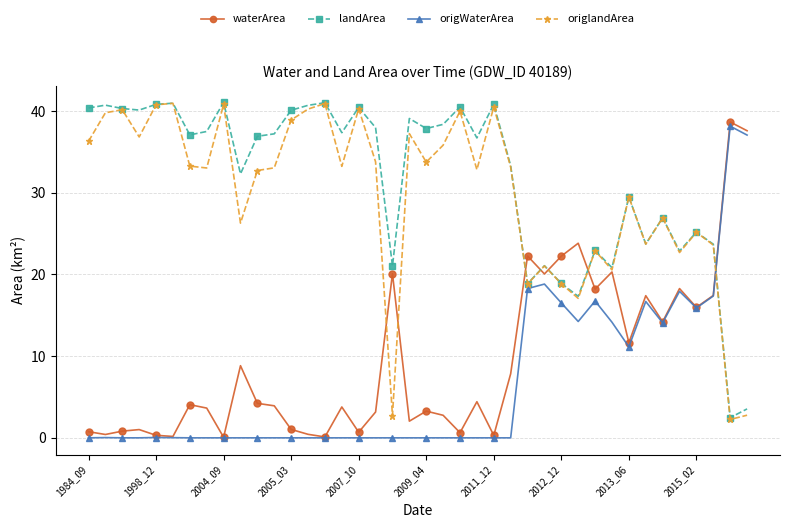

Which series has the largest total across all categories?

landArea